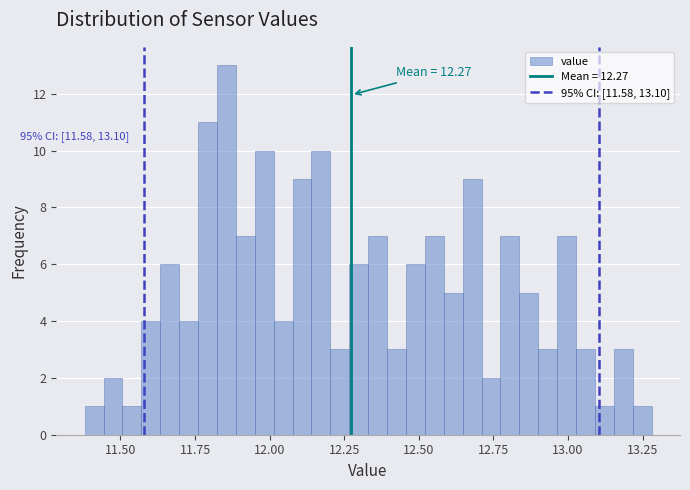

Around what value on the x-axis is the tallest bar? Give the approximate position of its centre, as read against the axis.

11.85